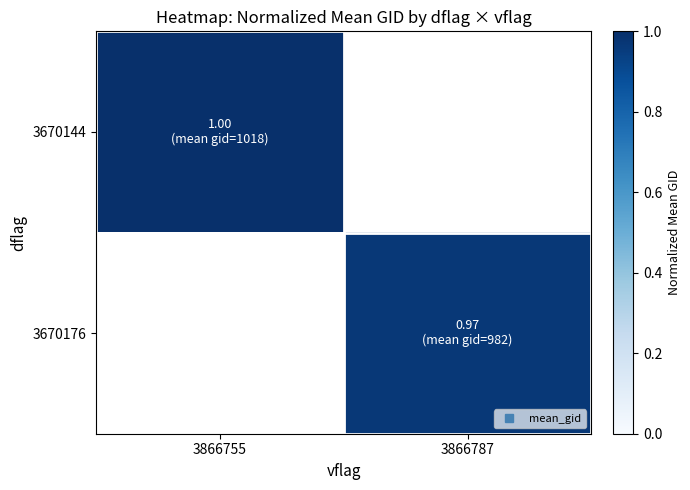

How many values in the 3670176 series exceed 0?

1